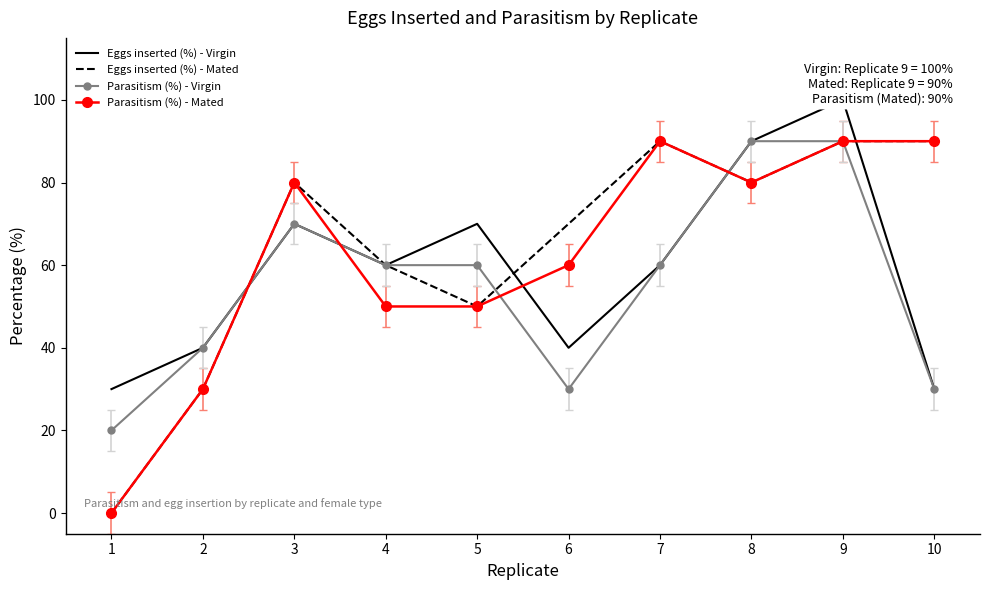

List the series in order of their overall mean, highest first.

Eggs inserted (%) - Mated, Parasitism (%) - Mated, Eggs inserted (%) - Virgin, Parasitism (%) - Virgin